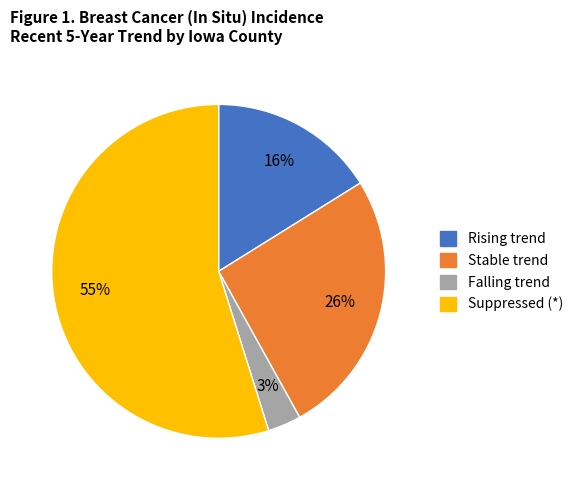

Which category has the smallest portion of the pie?

Falling trend